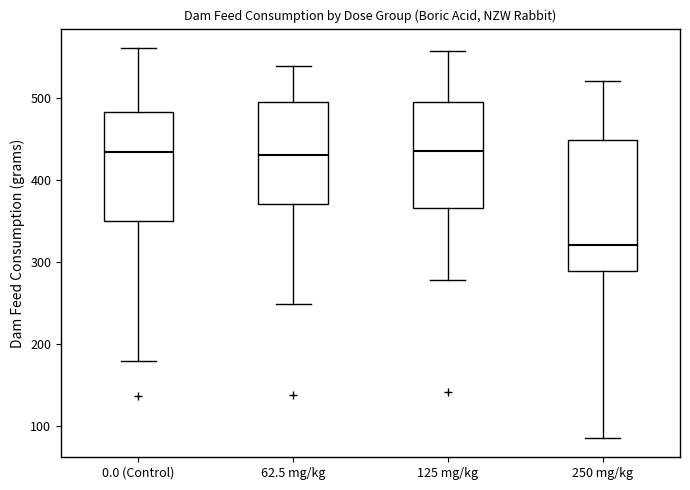

Reading left to right, read every box against the y-axis: the position of its median line, the range the box covers, and the ends of its whiskers. The values are not printed on the chart, so give them approximately, as read against the axis.

0.0 (Control): median 430, box 350 to 480, whiskers 180 to 560
62.5 mg/kg: median 430, box 370 to 490, whiskers 250 to 540
125 mg/kg: median 440, box 370 to 500, whiskers 280 to 560
250 mg/kg: median 320, box 290 to 450, whiskers 90 to 520